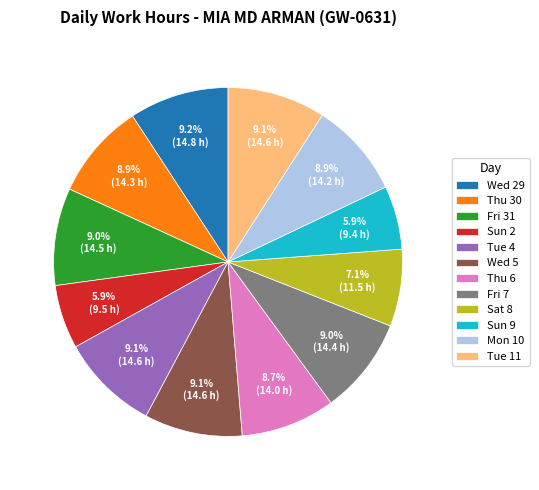

To the nearest percent, what is the average slice percentage?

8%